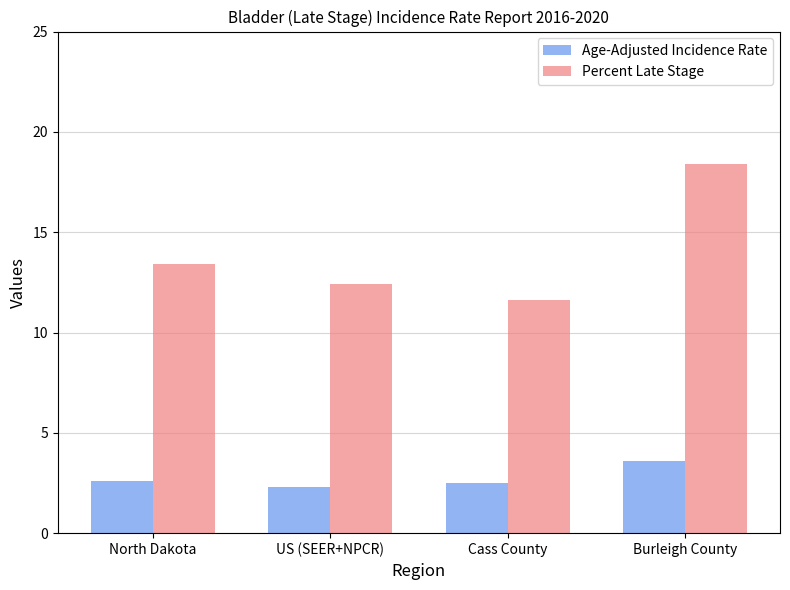

At US (SEER+NPCR), list the series in order from largest to smallest.

Percent Late Stage, Age-Adjusted Incidence Rate